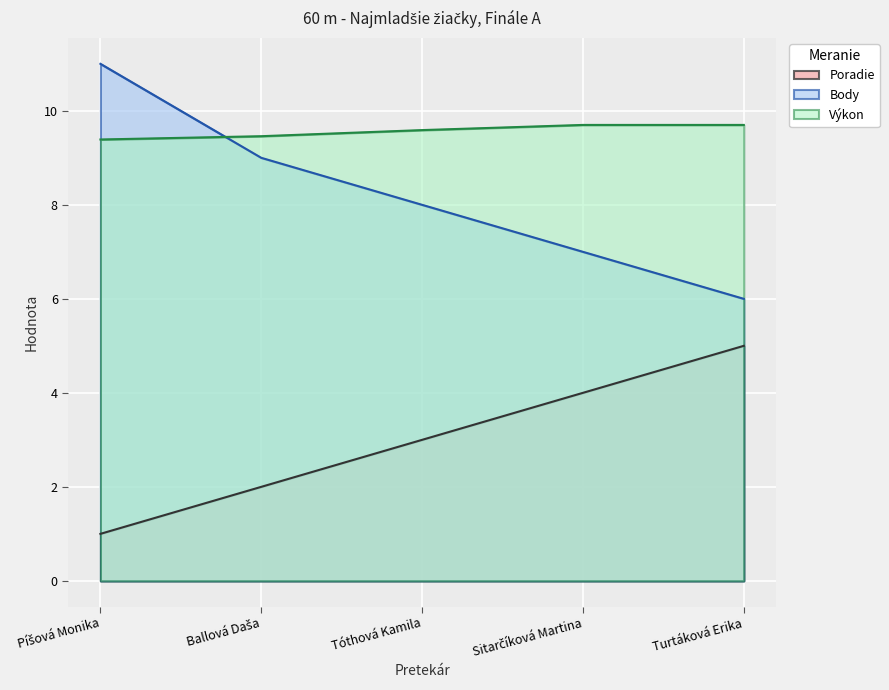

What is the difference between the Body values at Sitarčíková Martina and Turtáková Erika?

1.0